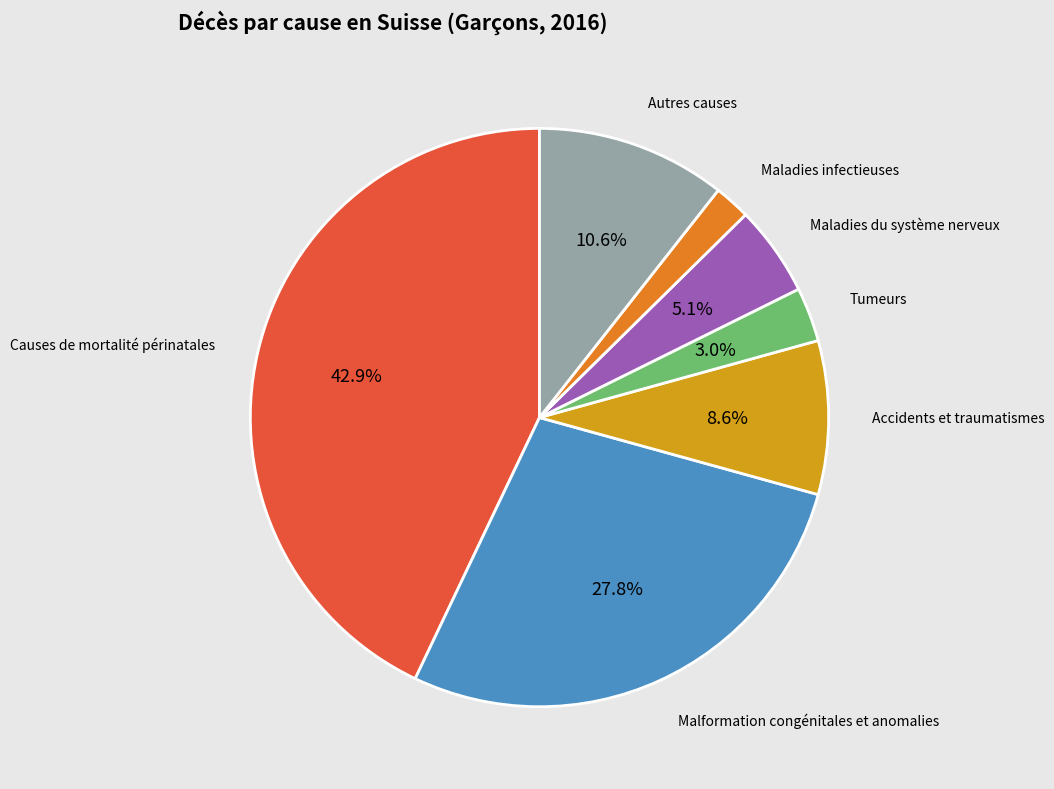

How many slices are in this pie chart?

7